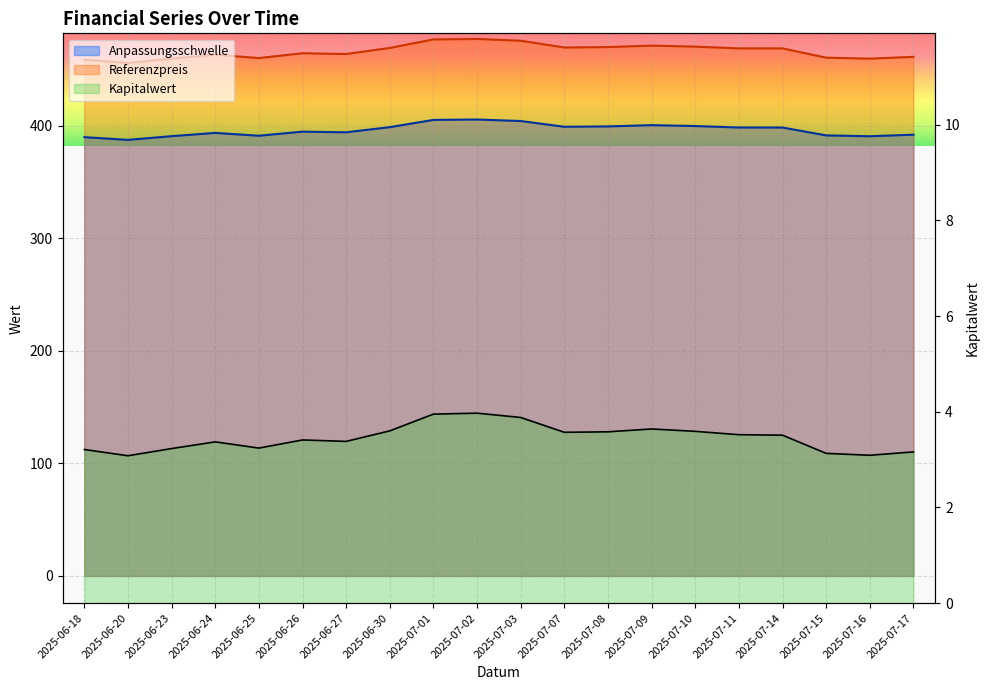

In Anpassungsschwelle, how many points are higher than both neighbors (excluding endpoints)?

4